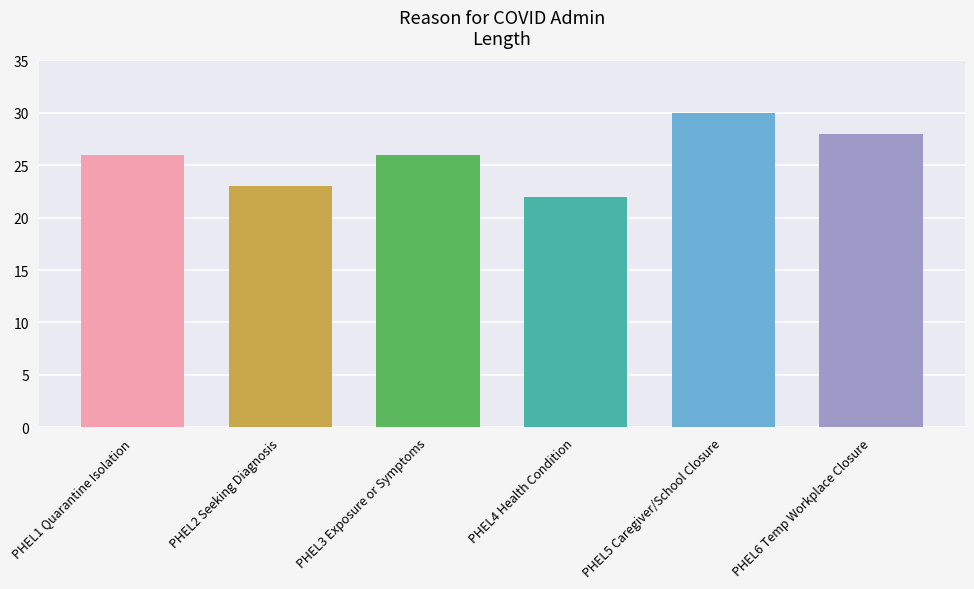

Where does the data first go above 26?

PHEL5 Caregiver/School Closure